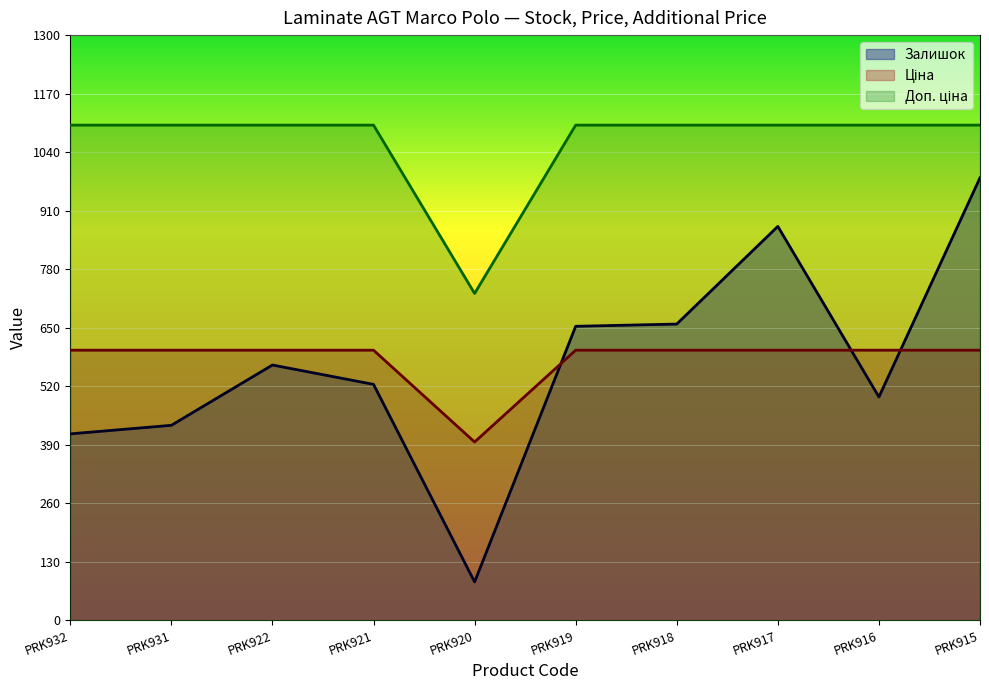

True or false: Доп. ціна has more than 1 interior local peaks.

False